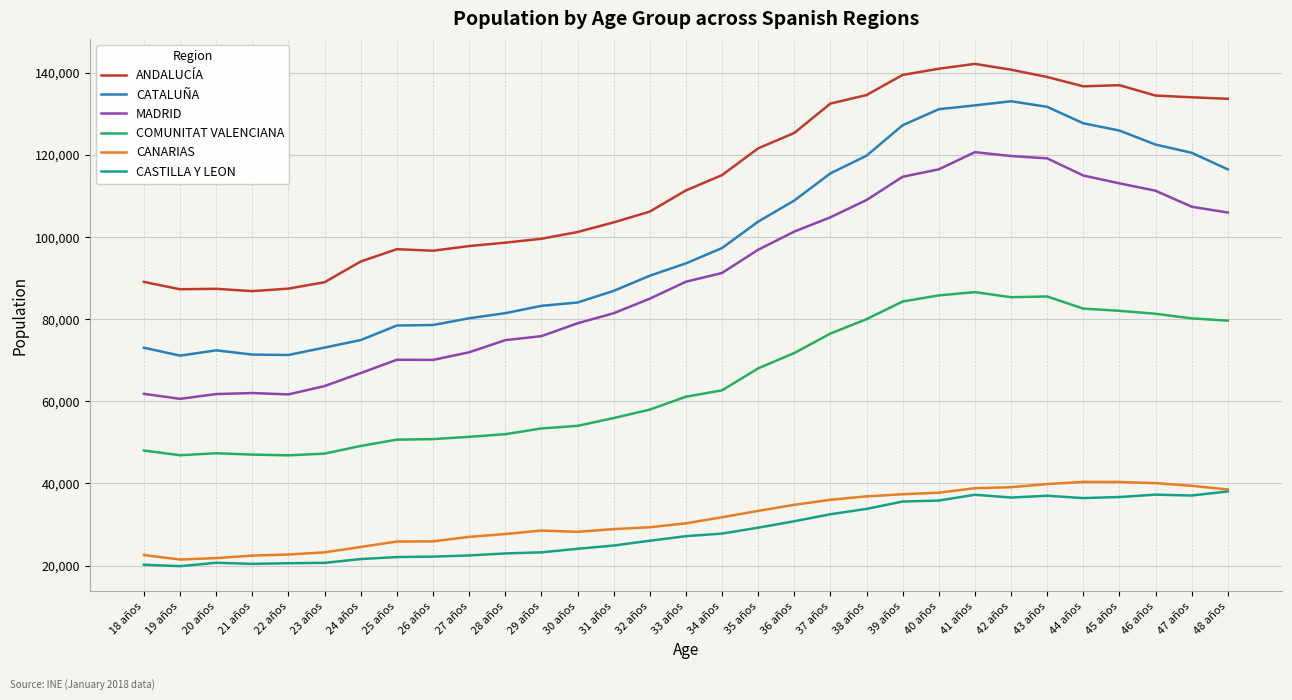

What is the maximum value shown in the chart?

142169